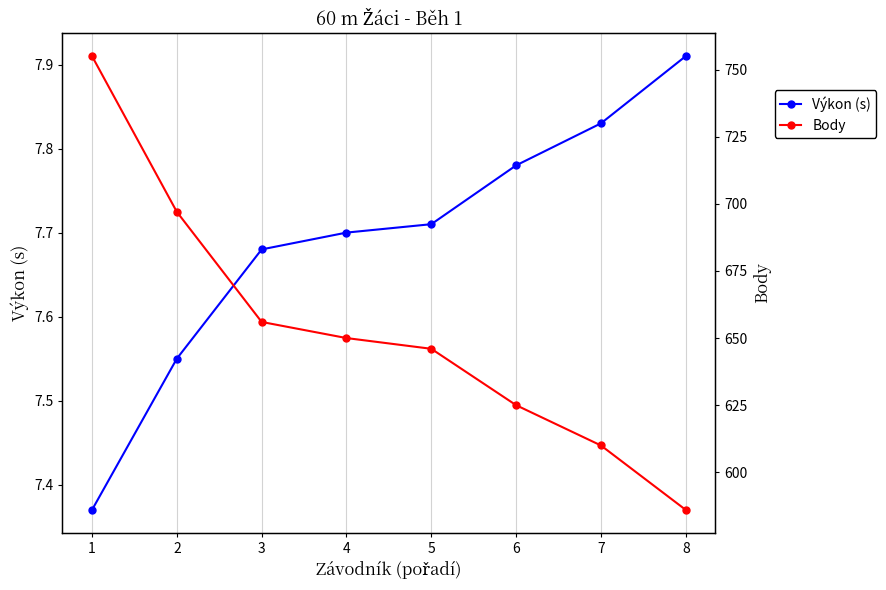

Is it true that Výkon (s) equals 7.8 at 6?

True